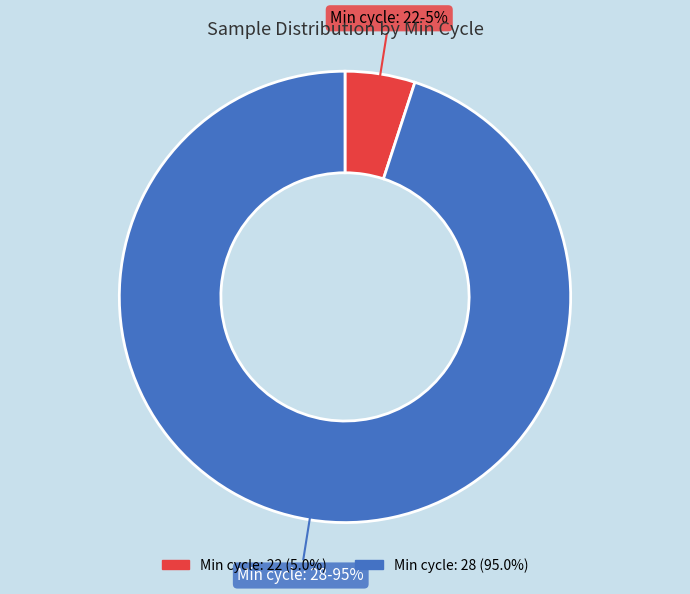

To the nearest percent, what is the difference between the largest and smallest slice percentages?

90%